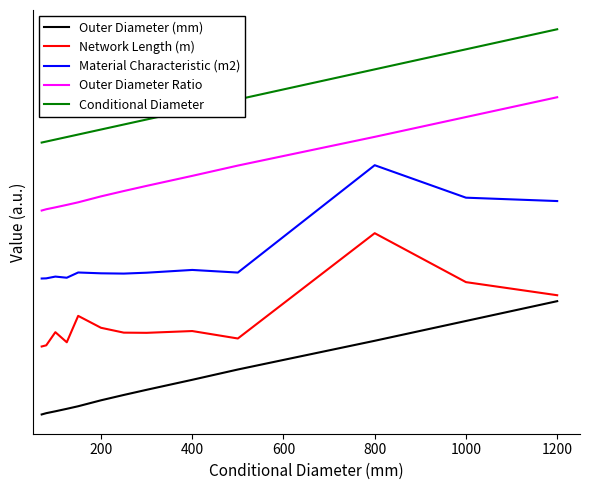

True or false: Material Characteristic (m2) and Network Length (m) intersect in this chart.

False